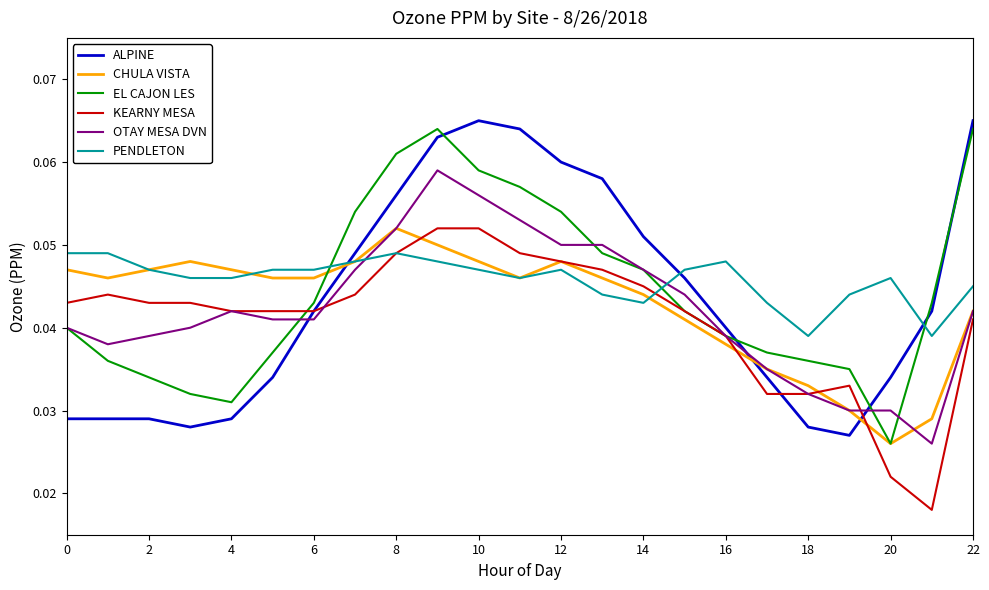

True or false: PENDLETON and ALPINE cross at least once.

True